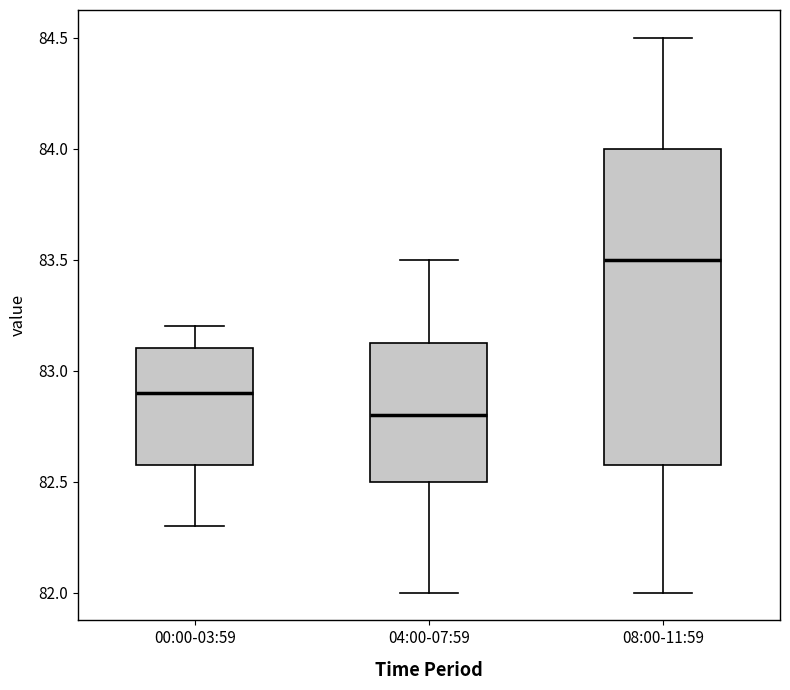

Reading left to right, read every box against the y-axis: the position of its median line, the range the box covers, and the ends of its whiskers. The values are not printed on the chart, so give them approximately, as read against the axis.

00:00-03:59: median 82.90, box 82.60 to 83.10, whiskers 82.30 to 83.20
04:00-07:59: median 82.80, box 82.50 to 83.15, whiskers 82.00 to 83.50
08:00-11:59: median 83.50, box 82.60 to 84.00, whiskers 82.00 to 84.50